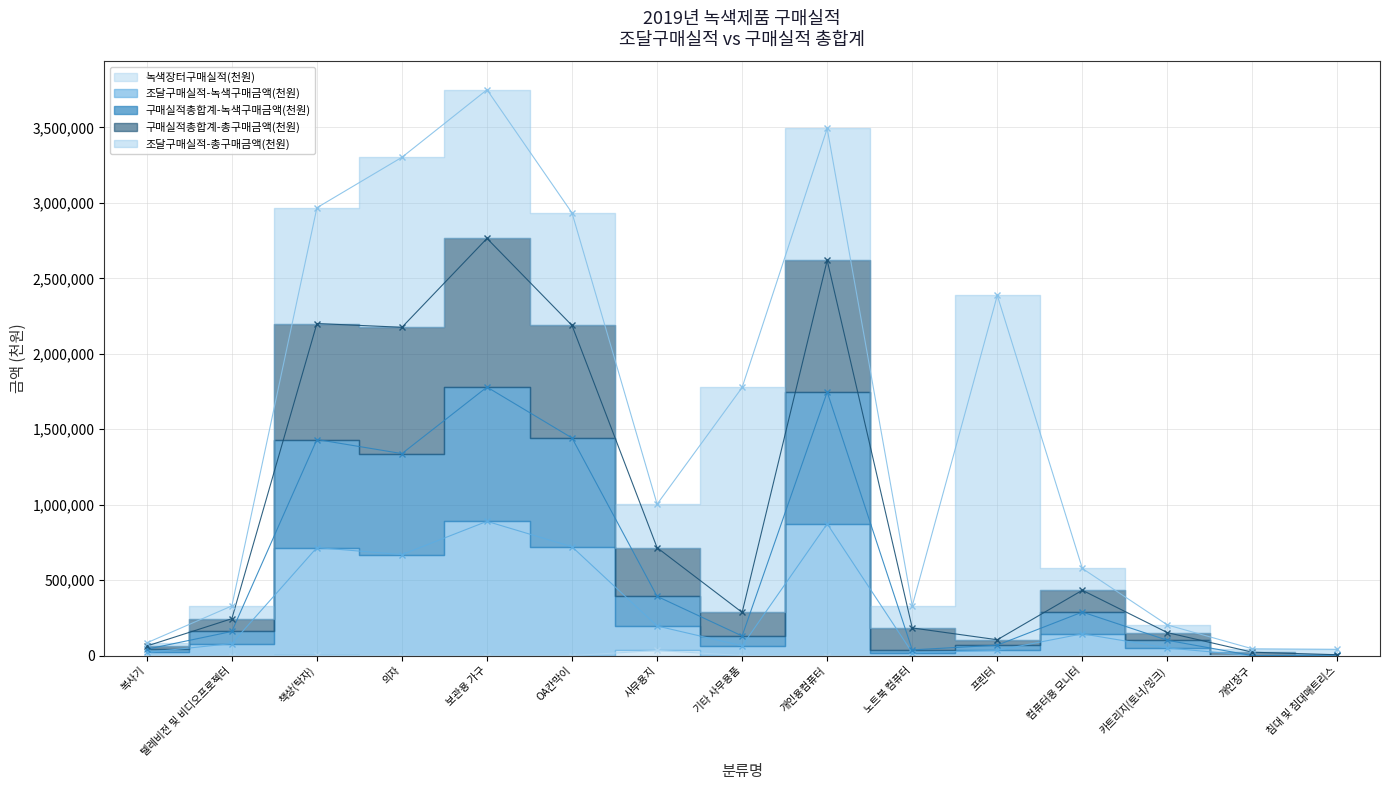

What is the total value across all series at 침대 및 침대매트리스?

10953